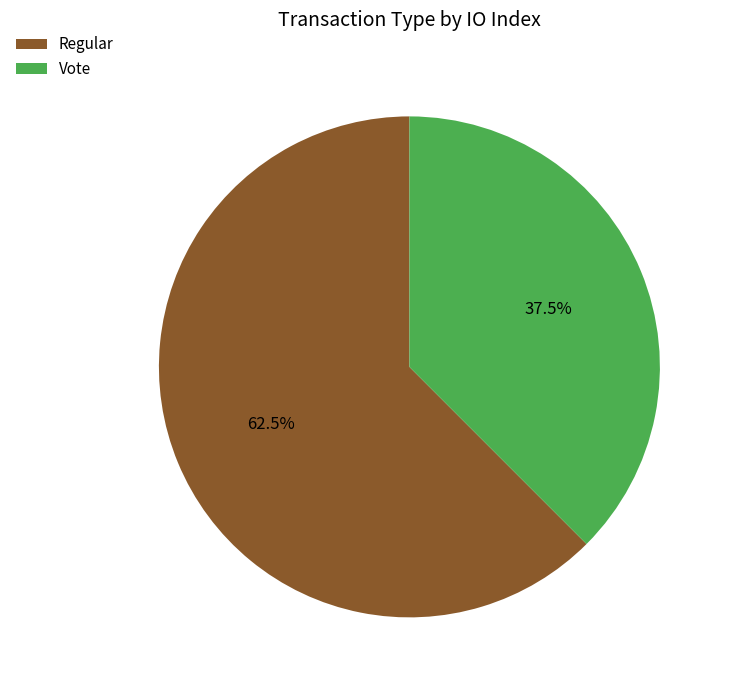

How many segments does this pie chart have?

2